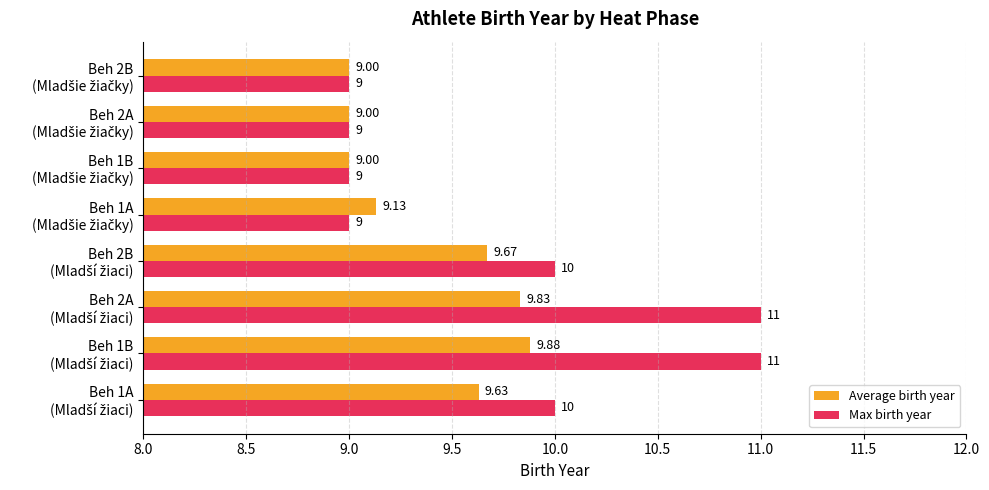

Which series has the largest total across all categories?

Max birth year